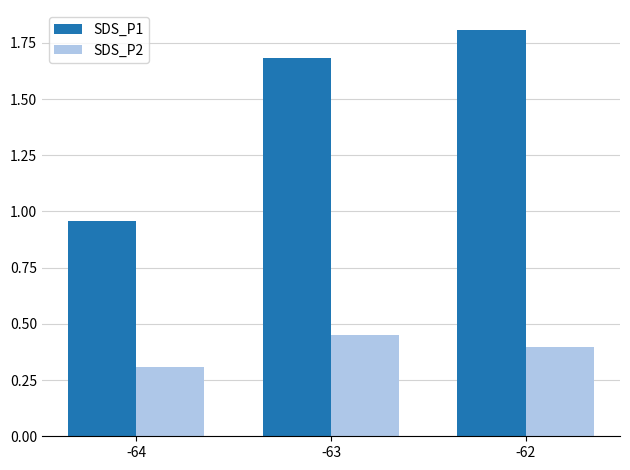

Which category has the highest value in the SDS_P1 series?

-62